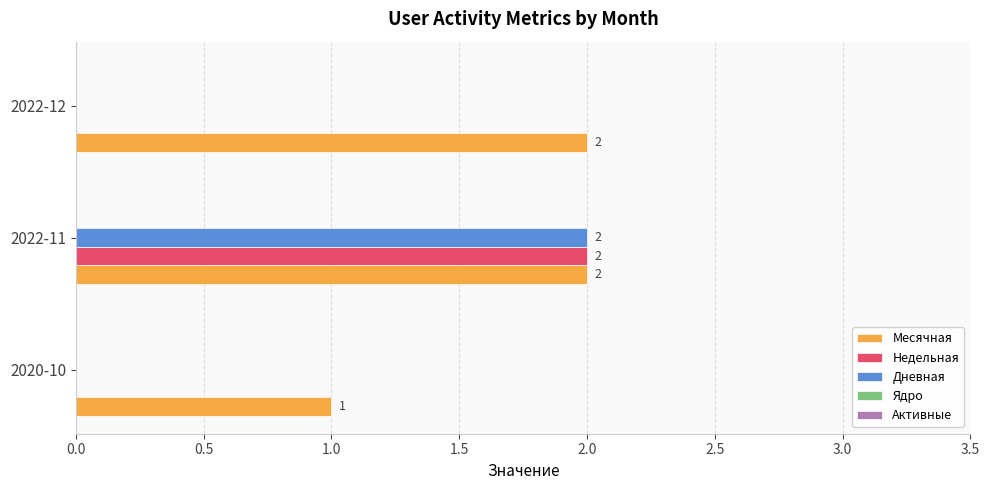

What is the sum of all Дневная values?

2